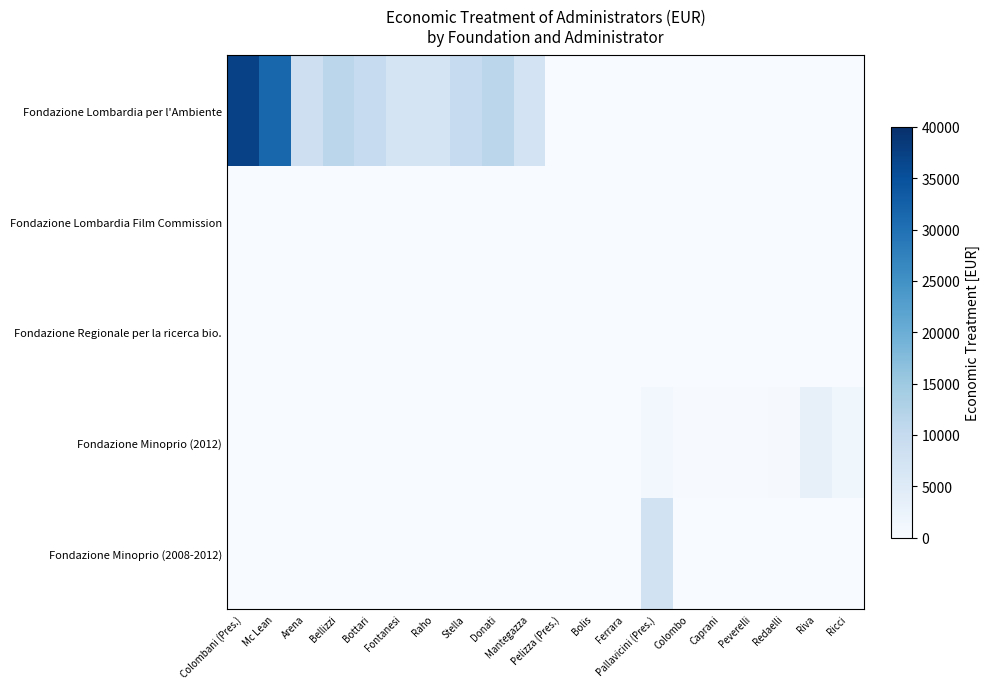

Between Mc Lean and Donati, which series saw the biggest shift?

Fondazione Lombardia per l'Ambiente